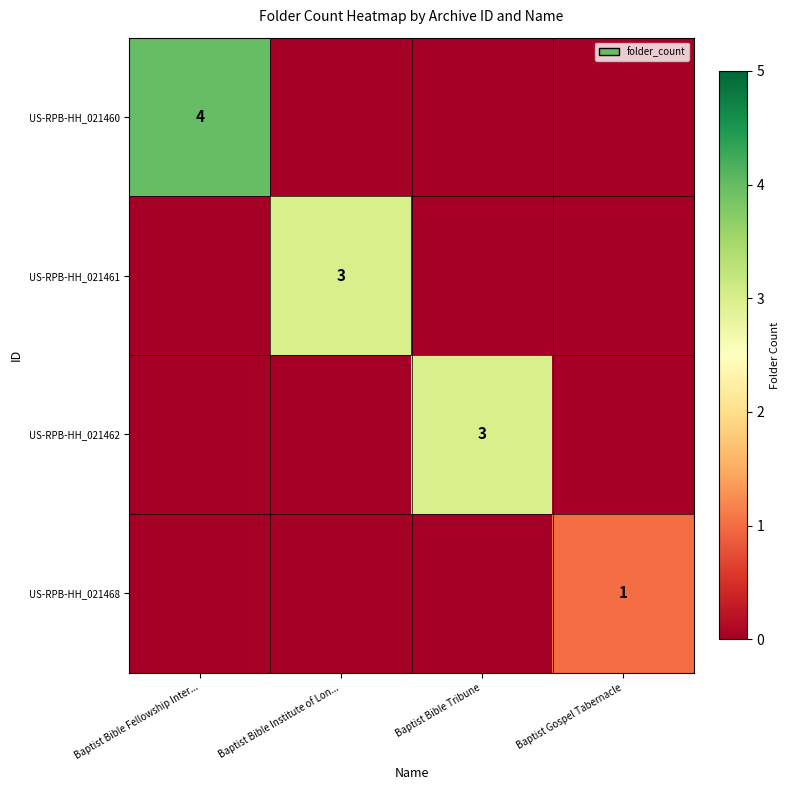

The value of US-RPB-HH_021468 at Baptist Gospel Tabernacle is 1. True or false?

True